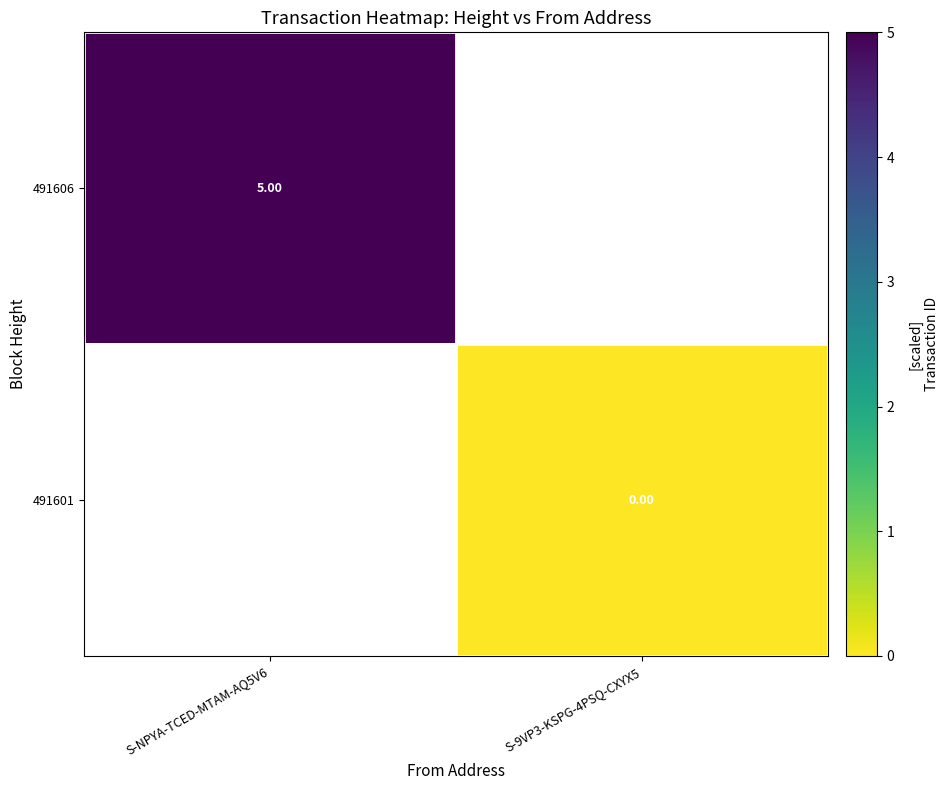

List the labels in order of 491606 value, largest first.

S-NPYA-TCED-MTAM-AQ5V6, S-9VP3-KSPG-4PSQ-CXYX5